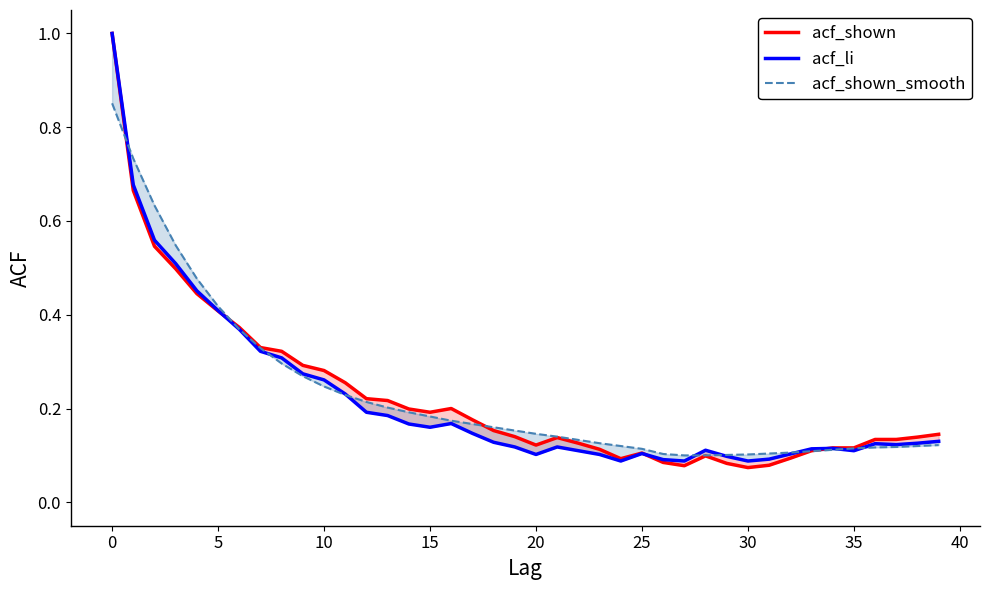

What value does the acf_shown_smooth series have at 29?

0.1